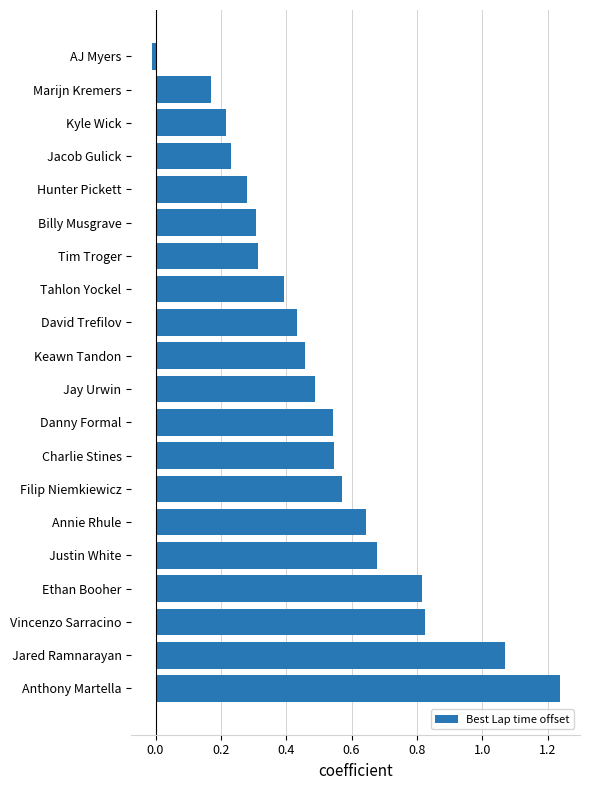

What is the difference between the second highest and second lowest values?

0.9